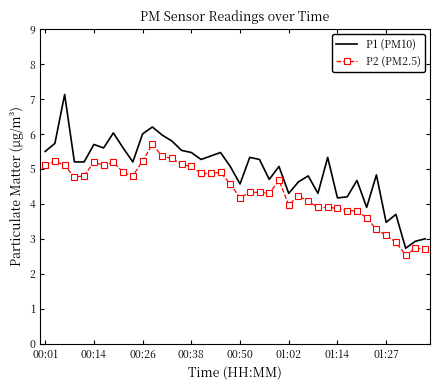

True or false: P1 (PM10) and P2 (PM2.5) cross at least once.

False